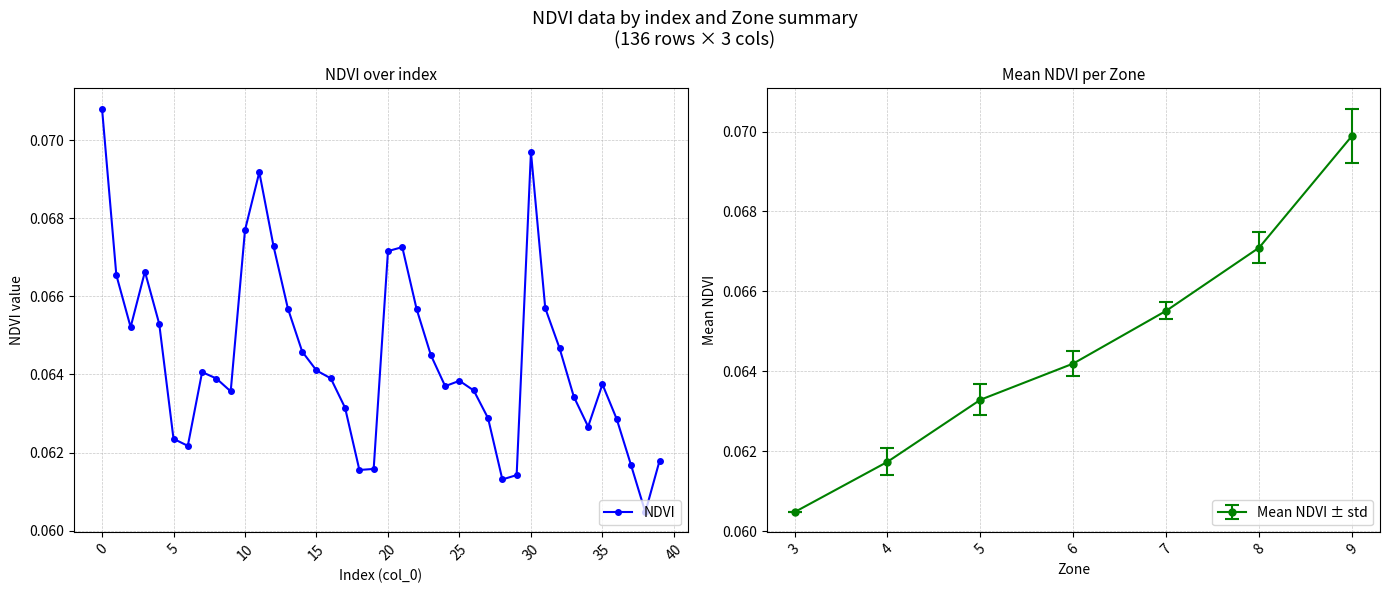

Count the NDVI values in the range 0 to 1.

40